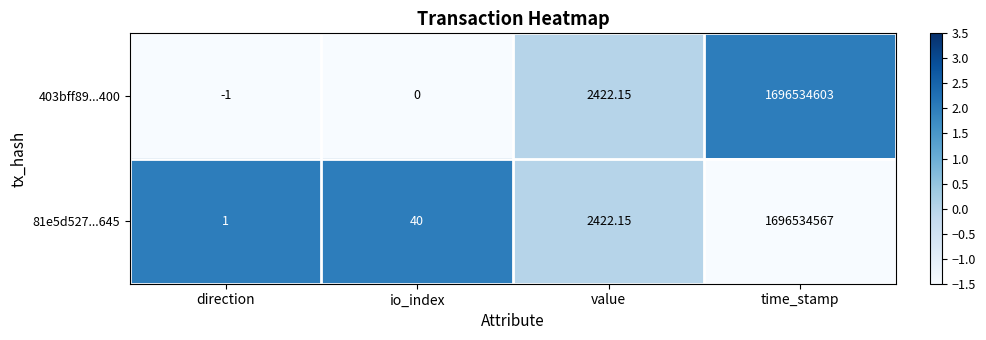

At which label does 81e5d527...645 first exceed 2422?

value